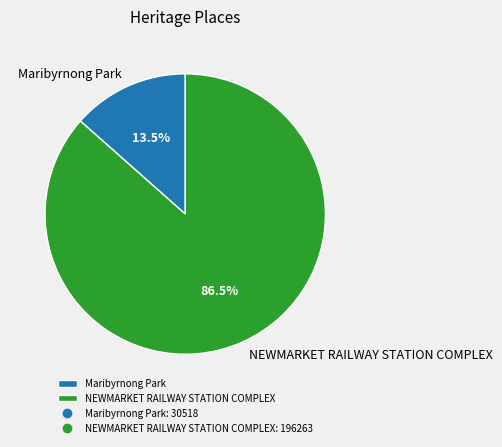

How many segments does this pie chart have?

2